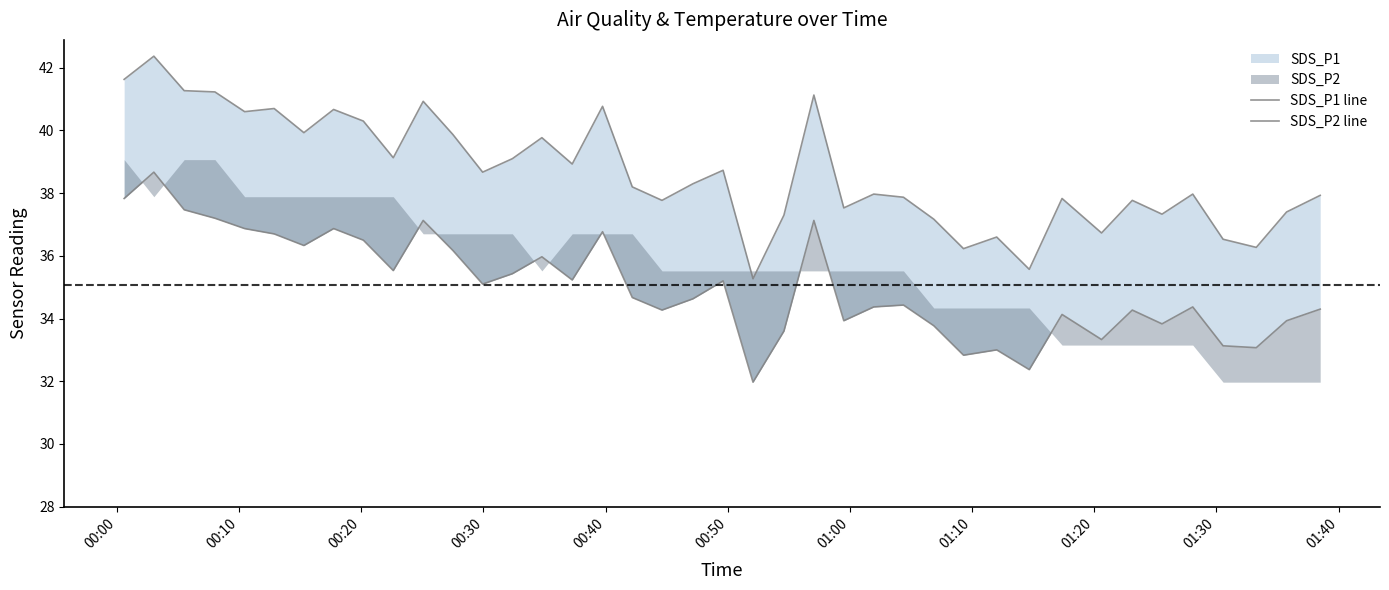

Where does the SDS_P1 line series first go above 38?

00:00